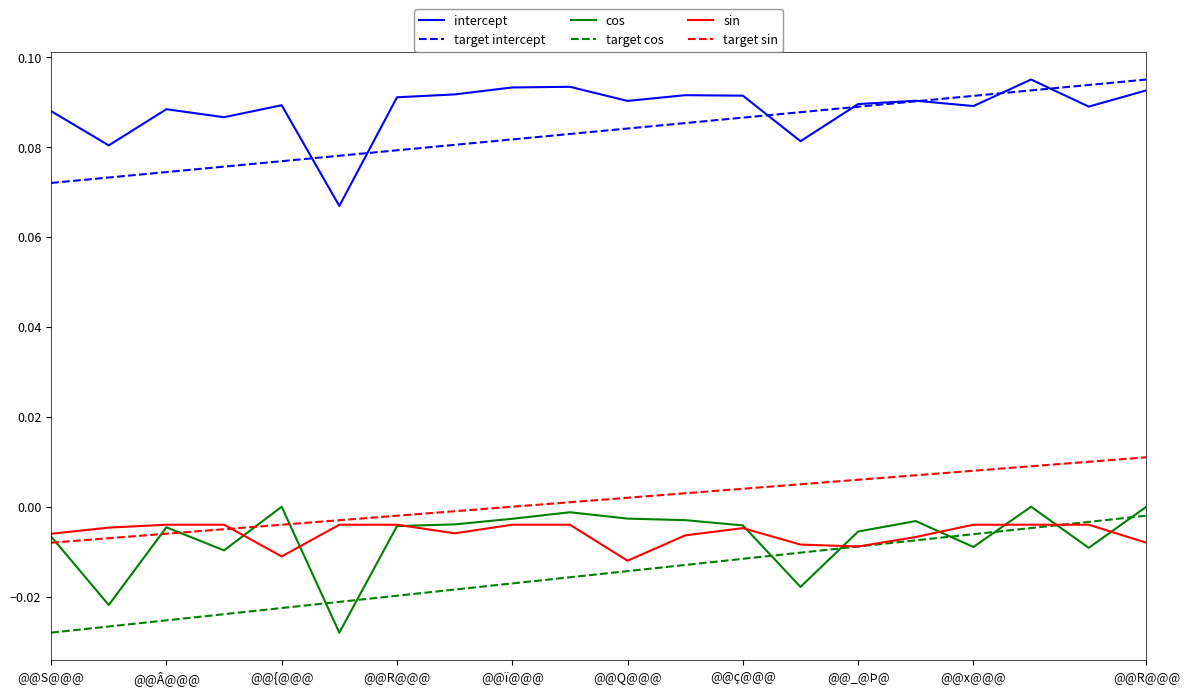

True or false: target sin and target intercept cross at least once.

False